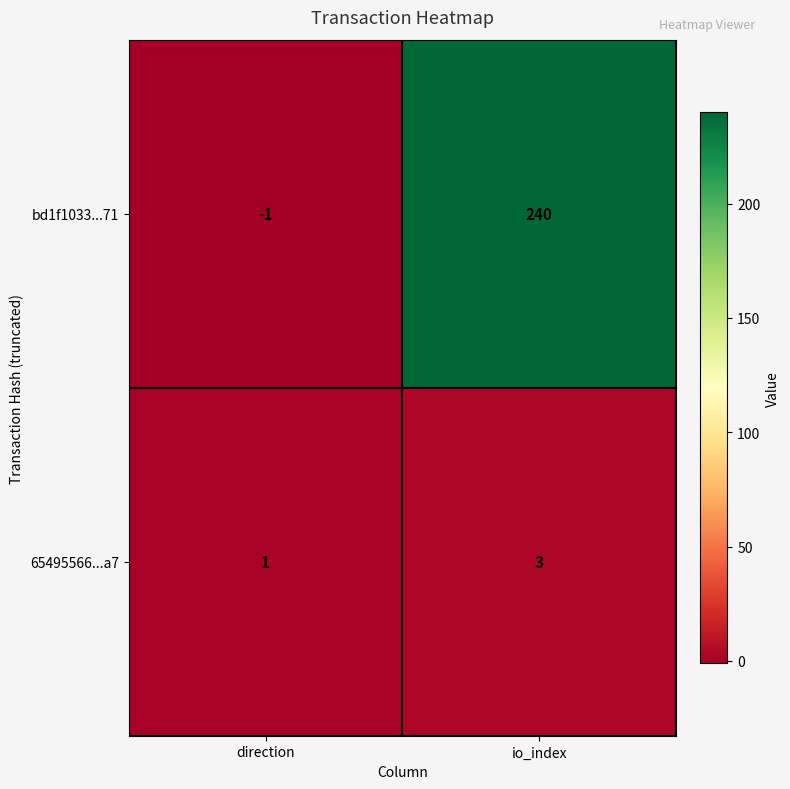

What value does the 65495566...a7 series have at io_index?

3